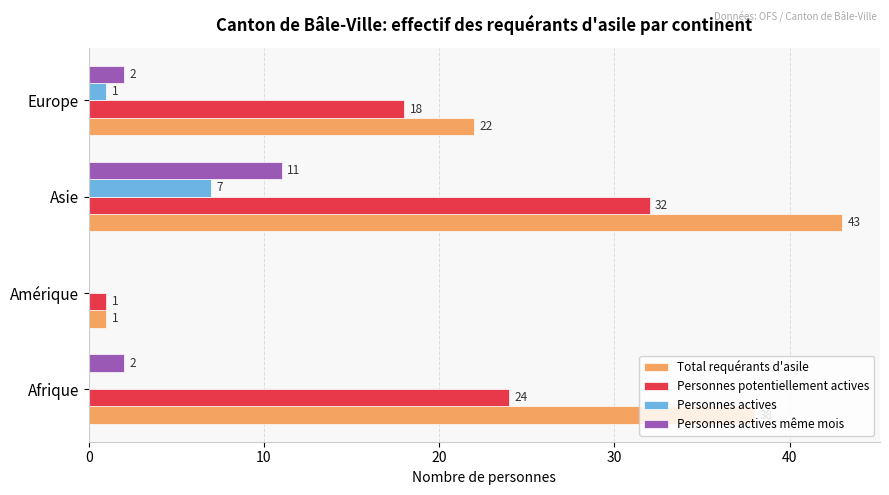

What is the sum of all Personnes actives même mois values?

15